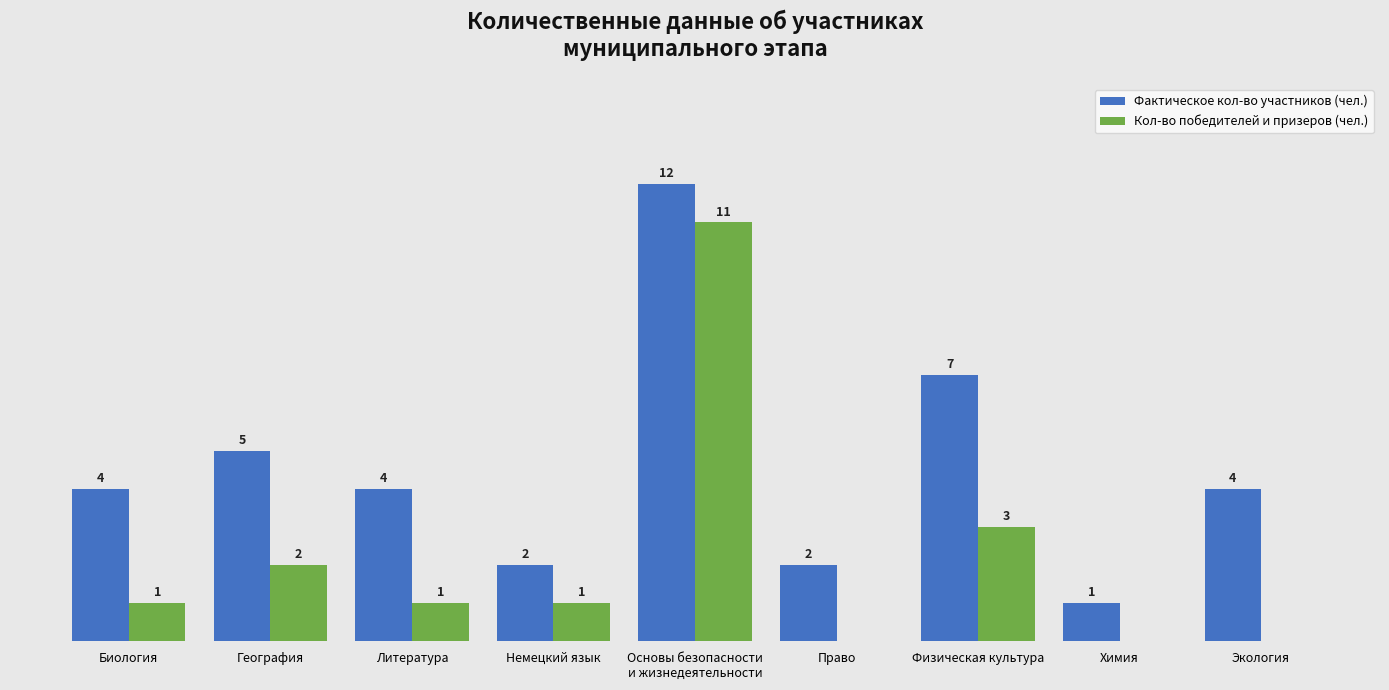

Which series changed the most between Литература and Немецкий язык?

Фактическое кол-во участников (чел.)